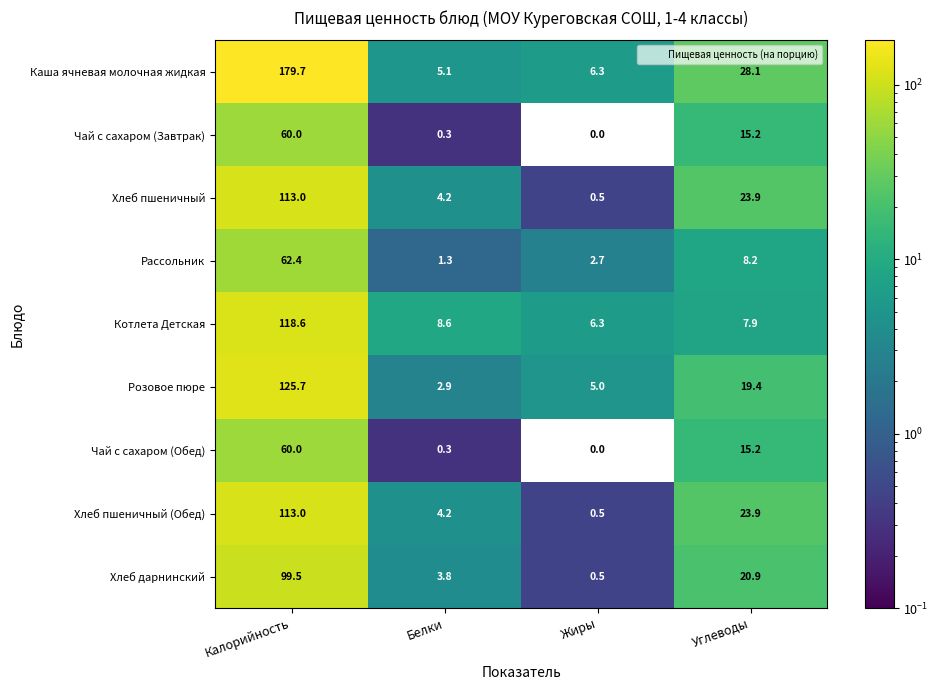

Where does the Чай с сахаром (Обед) series first go above 15?

Калорийность